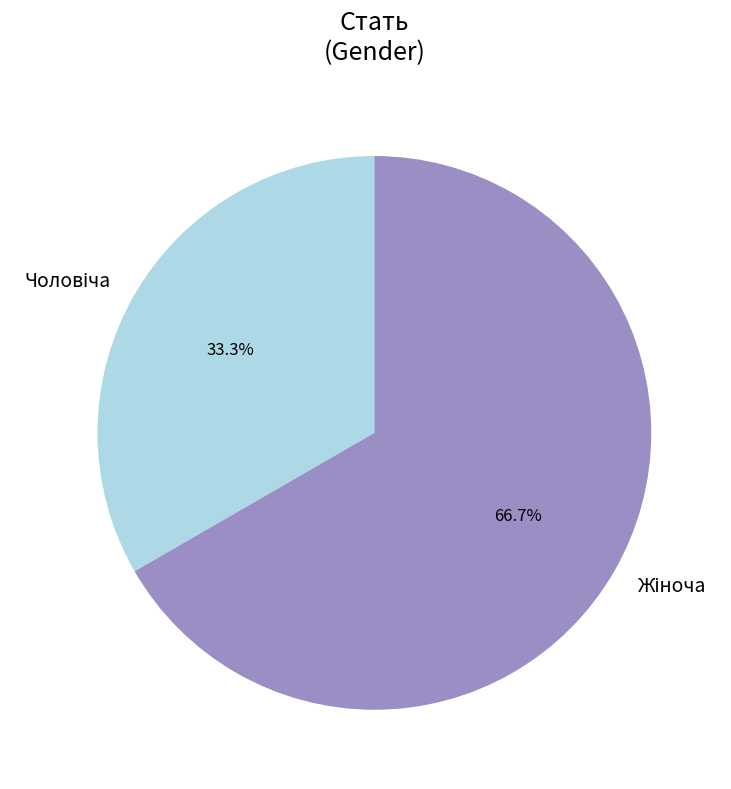

Is there any slice that represents more than half of the pie?

Yes